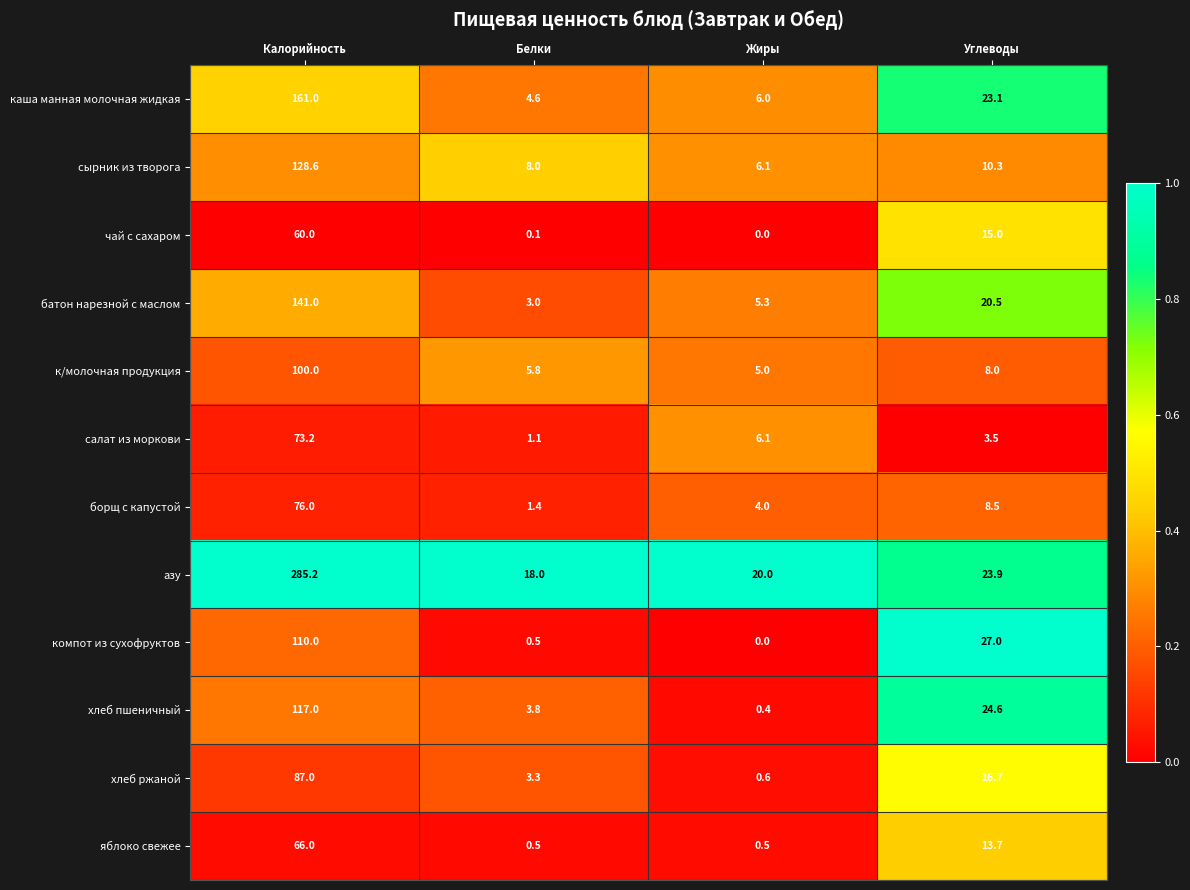

Which series has the largest range (max minus min)?

азу